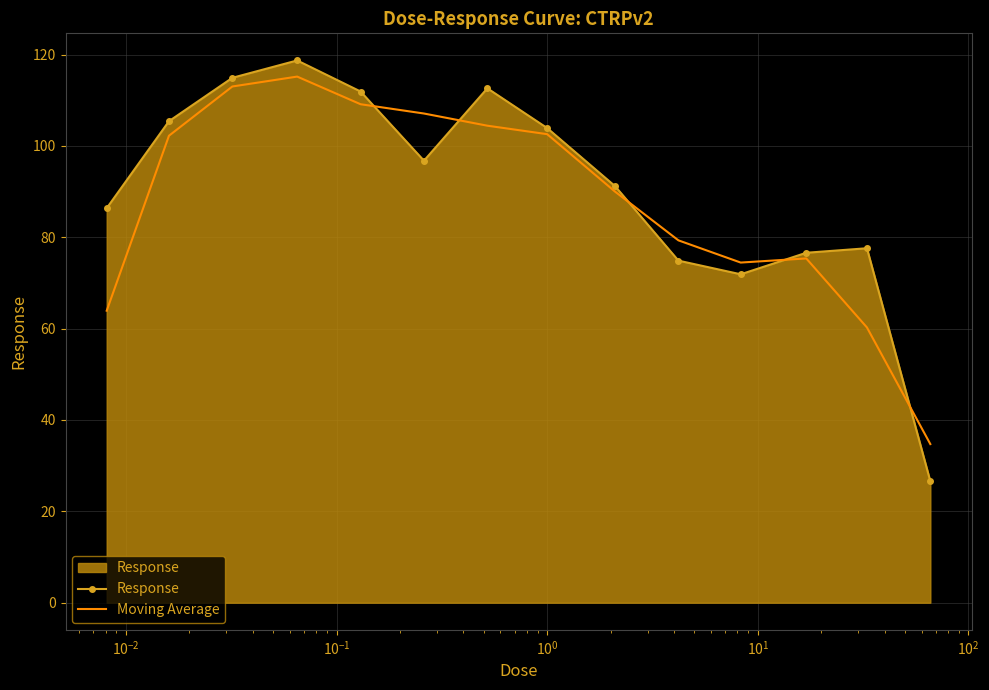

What is the average value of the Response series?

90.7